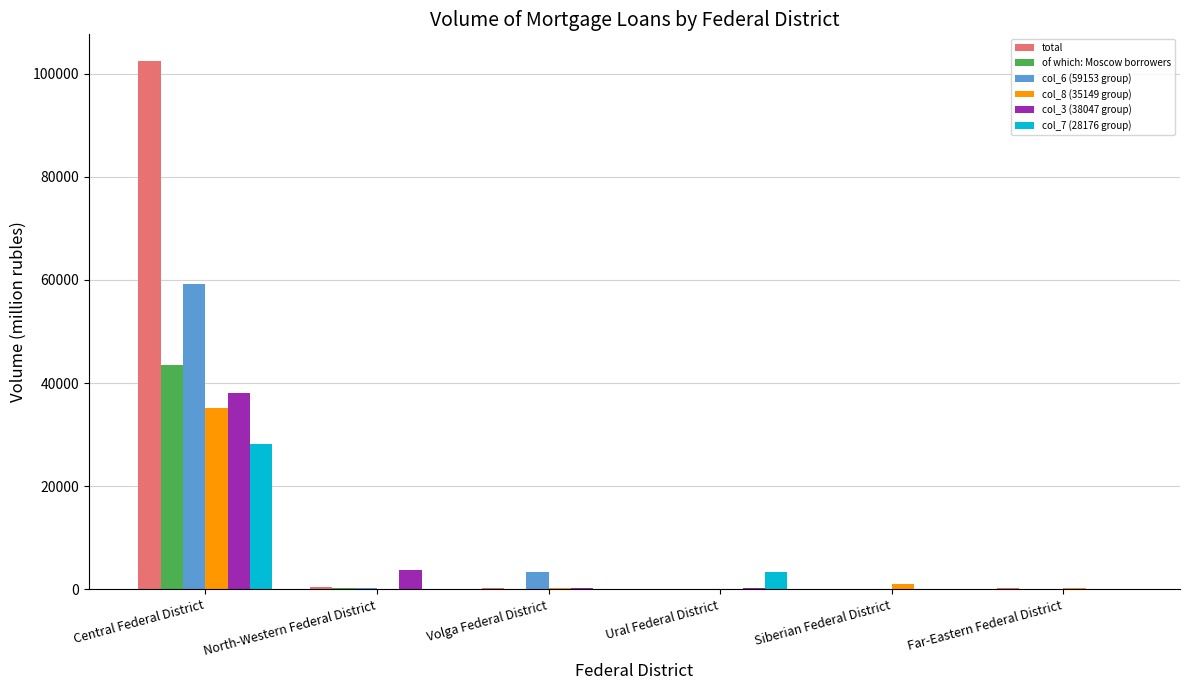

Which series has the largest total across all categories?

total